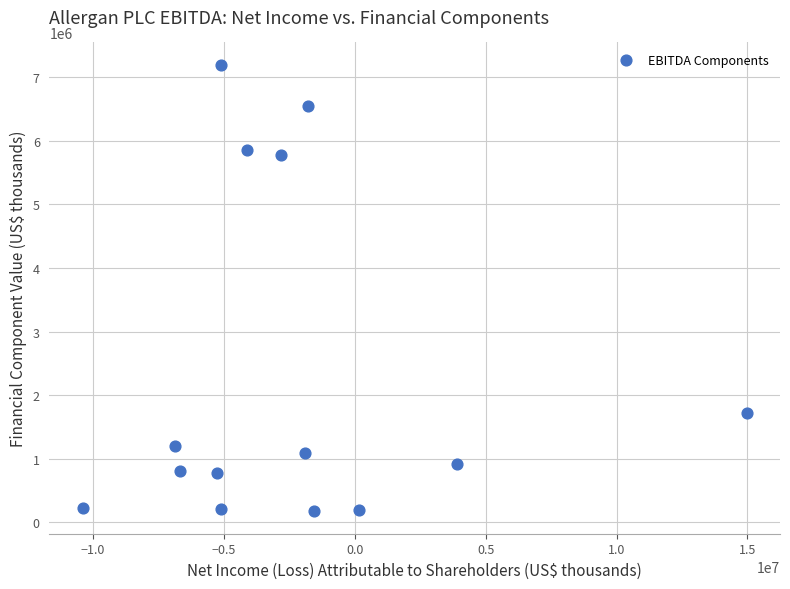

What Y value in the scatter plot is closest to 3684300?

1725400